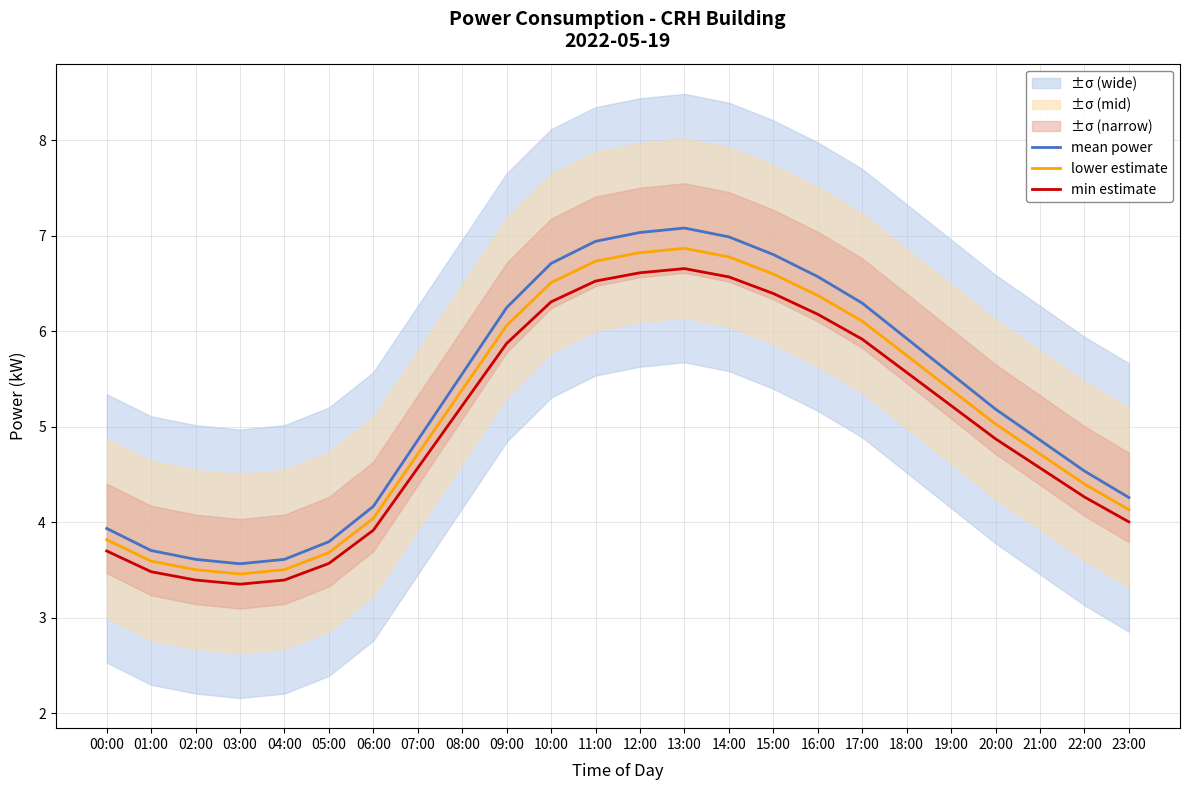

List the labels in order of mean power value, largest first.

13:00, 12:00, 14:00, 11:00, 15:00, 10:00, 16:00, 17:00, 09:00, 18:00, 08:00, 19:00, 20:00, 07:00, 21:00, 22:00, 23:00, 06:00, 00:00, 05:00, 01:00, 02:00, 04:00, 03:00